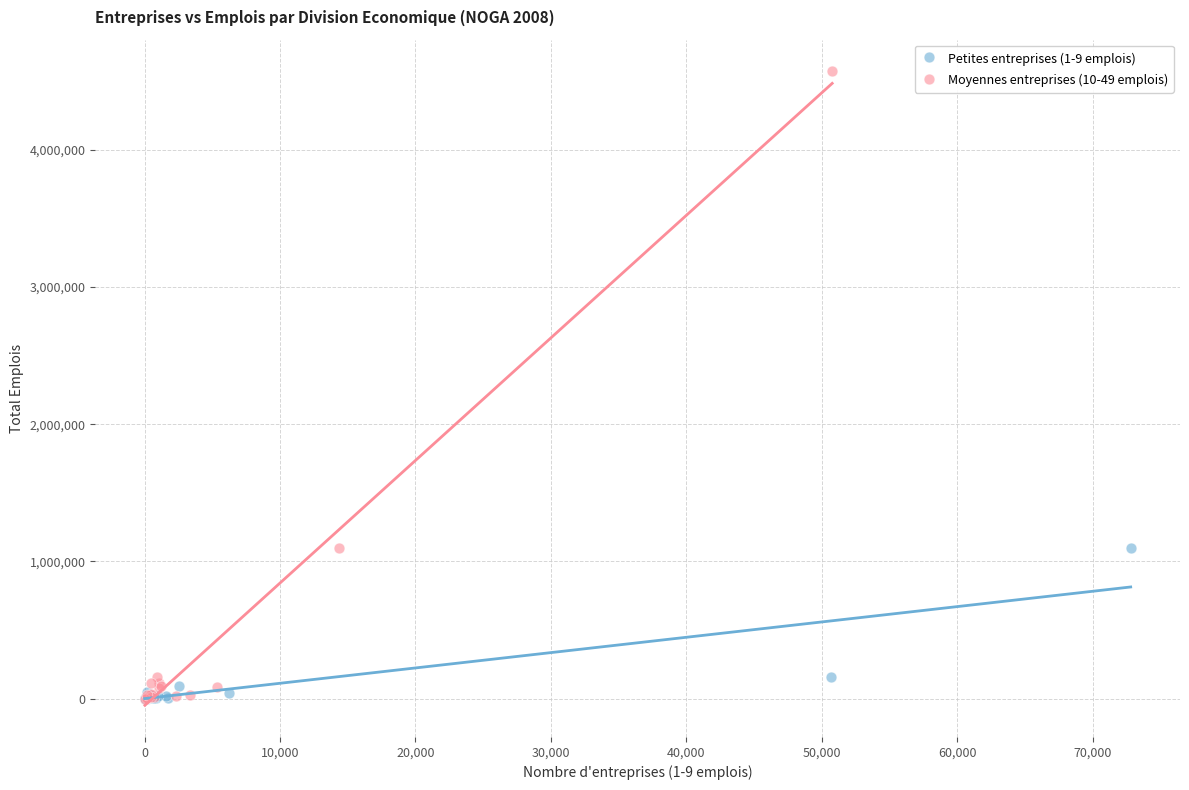

Which series contains the highest Y value?

Moyennes entreprises (10-49 emplois)